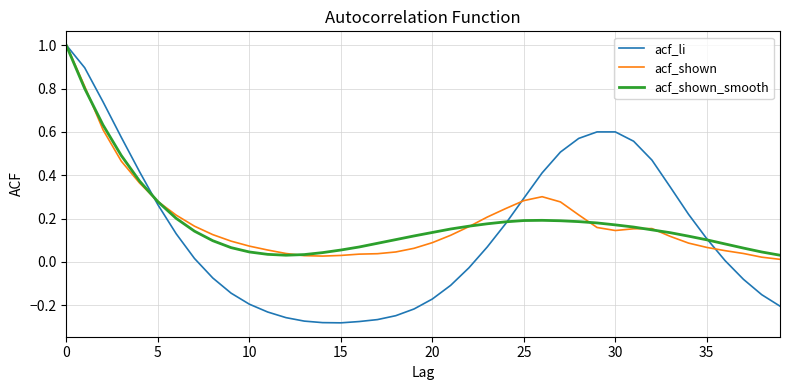

What is the maximum value for acf_shown?

1.0